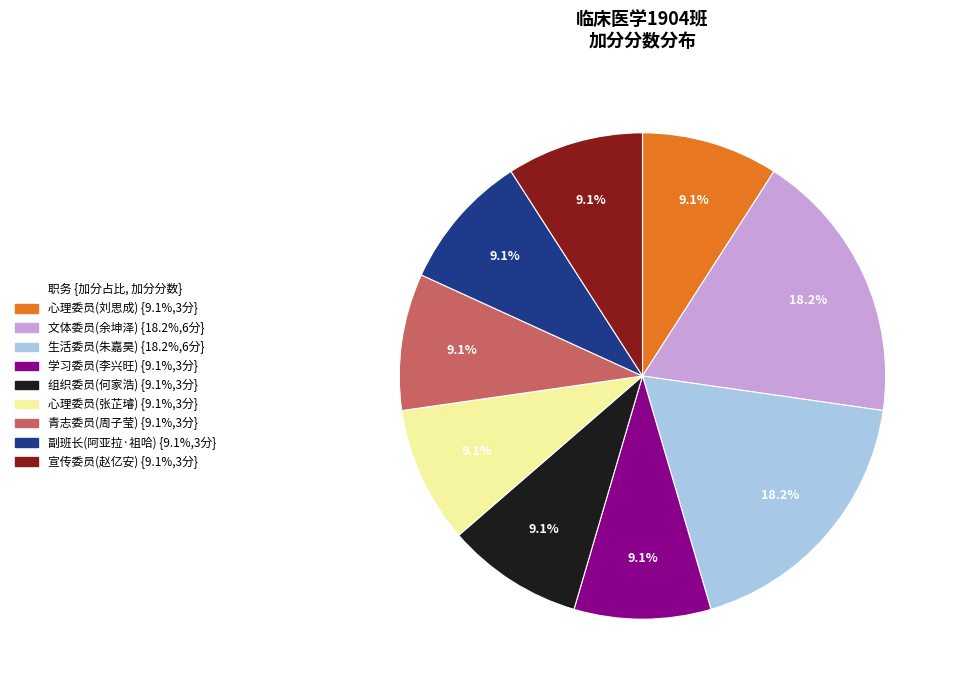

To the nearest percent, what is the combined percentage of 青志委员(周子莹) and 学习委员(李兴旺)?

18%